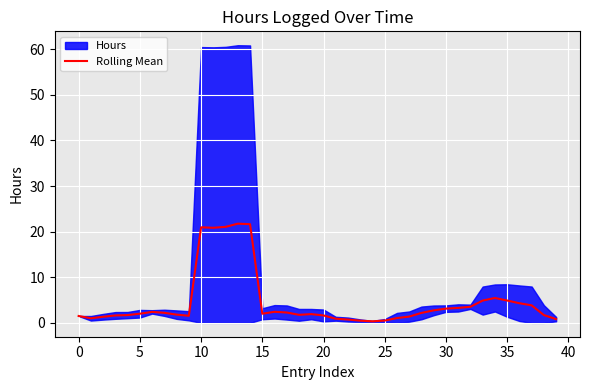

What is the sum of all values?

181.4